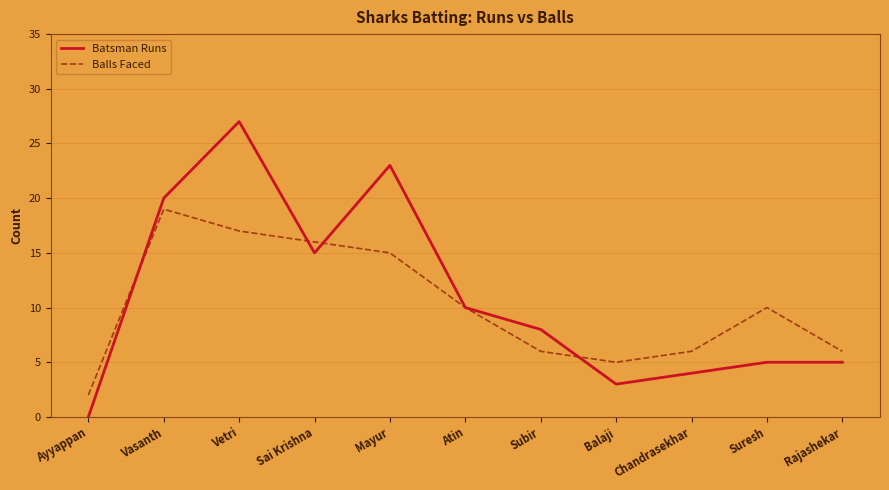

After their last crossing, which series has the higher values: Batsman Runs or Balls Faced?

Balls Faced